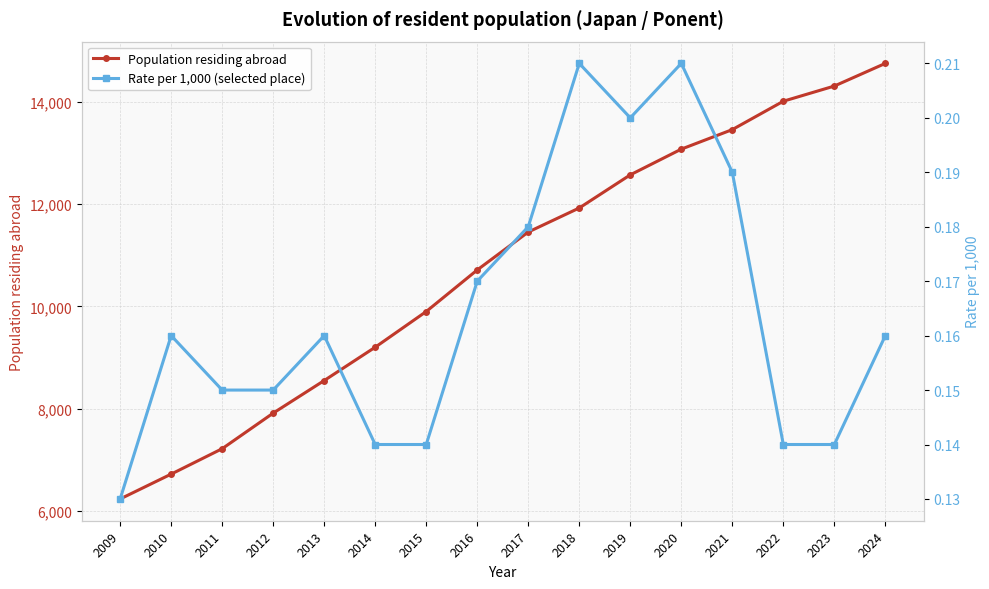

Between 2020 and 2023, which series saw the biggest shift?

Population residing abroad